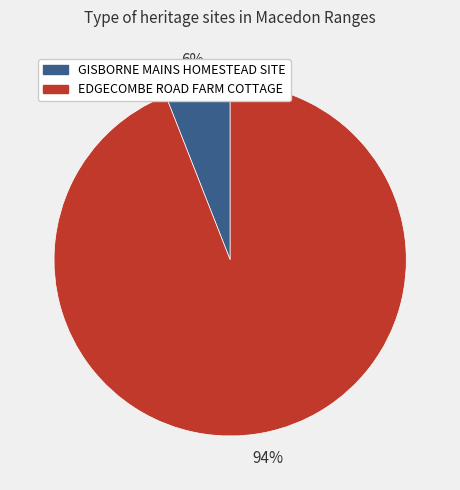

How many segments does this pie chart have?

2